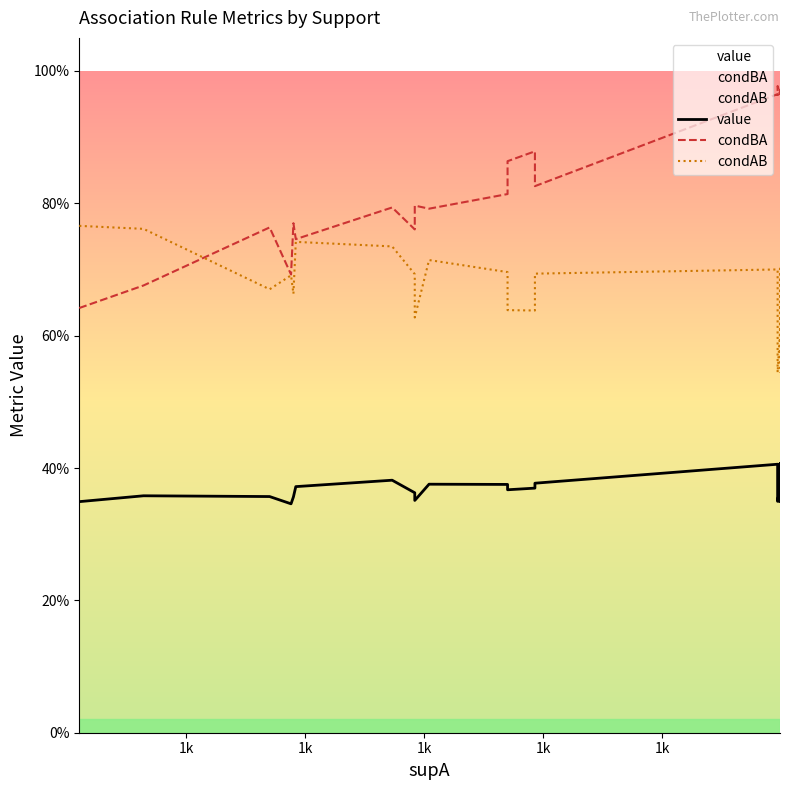

At how many categories does at least one series exceed 0?

20